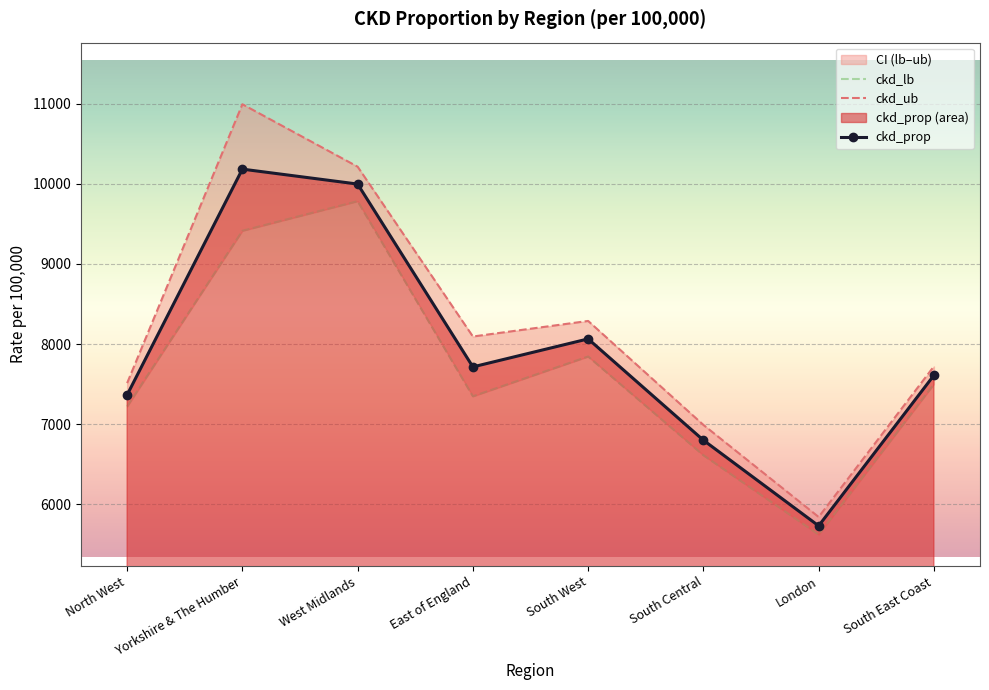

What is the value of the ckd_lb point at the 7th from the left?

5620.0